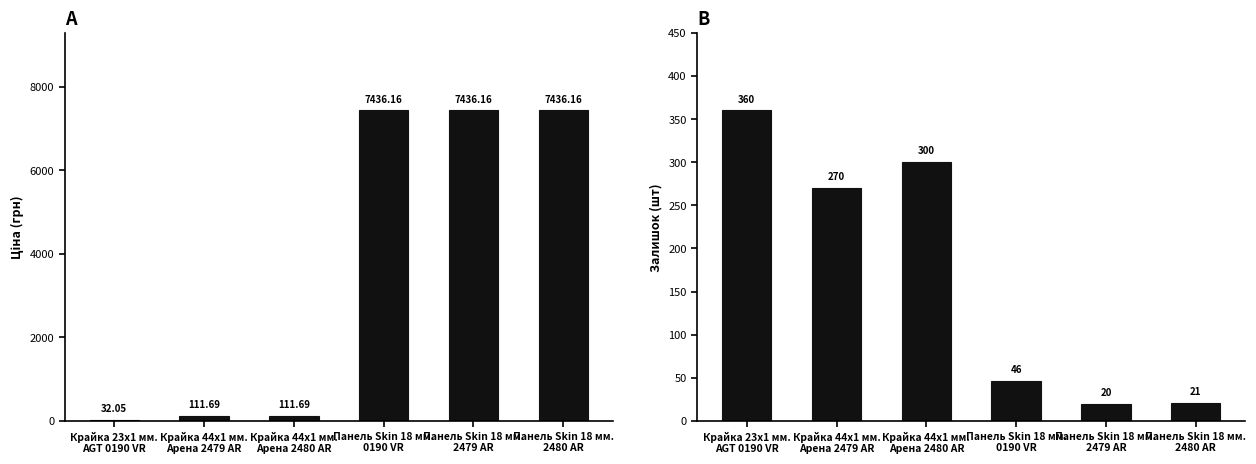

At which category is the sum across all series the highest?

Панель Skin 18 мм.
0190 VR